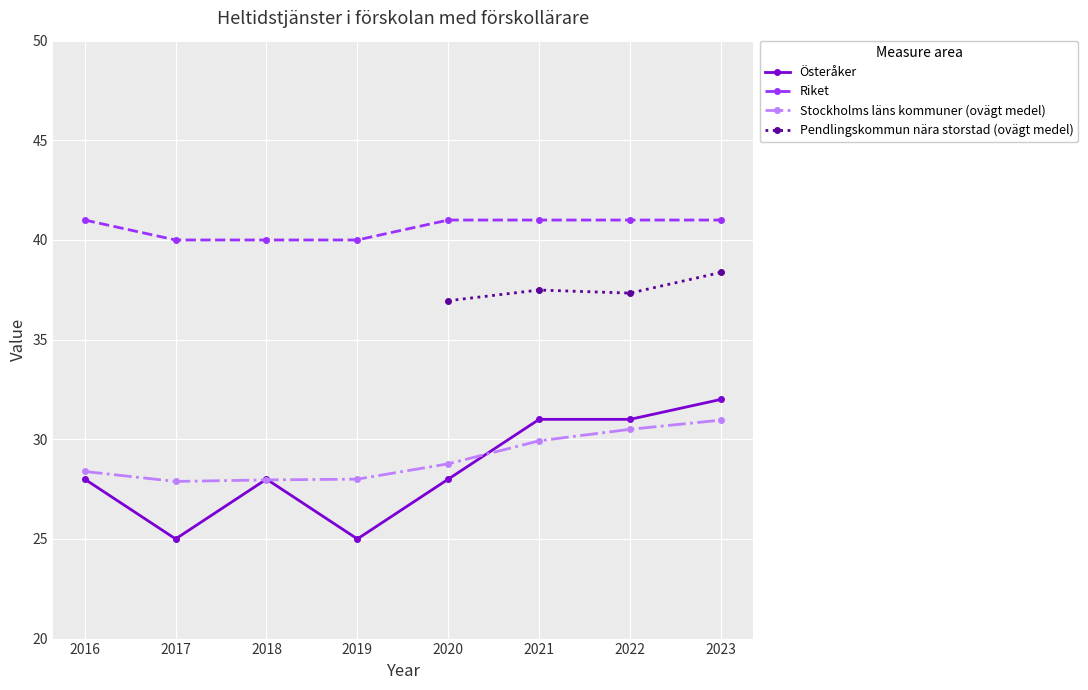

Which series changed the most between 2019 and 2023?

Österåker